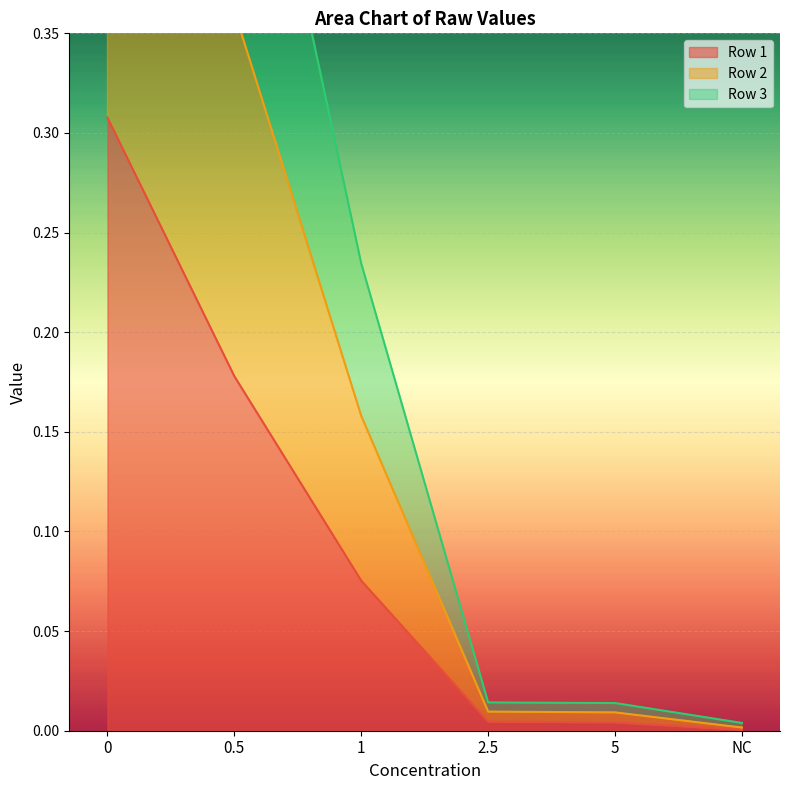

What is the label of the 3rd point from the right?

2.5